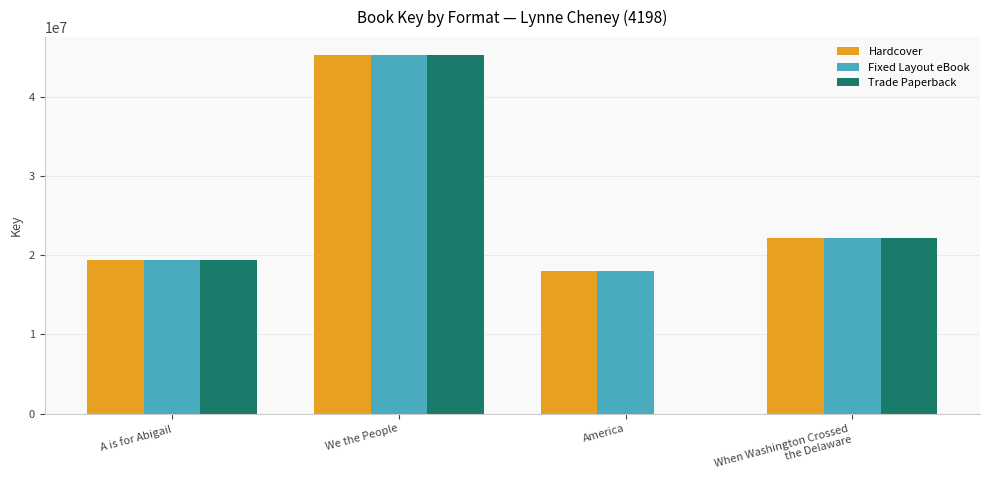

Reading left to right, extract all data points from this chart.

Hardcover: 19339704	45253772	17952488	22183747
Fixed Layout eBook: 19339704	45253772	17952488	22183747
Trade Paperback: 19339704	45253772	0	22183747